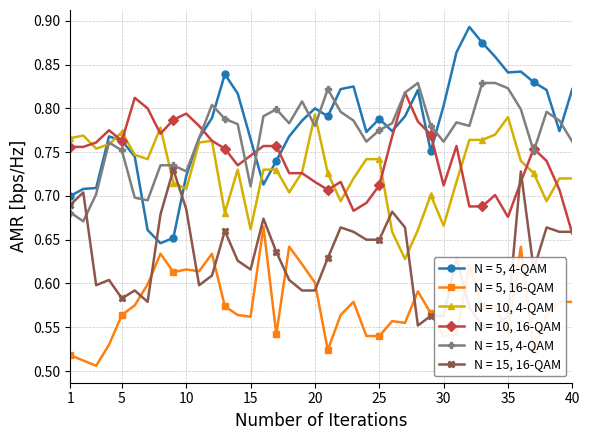

Which series has the widest spread of values?

3.819